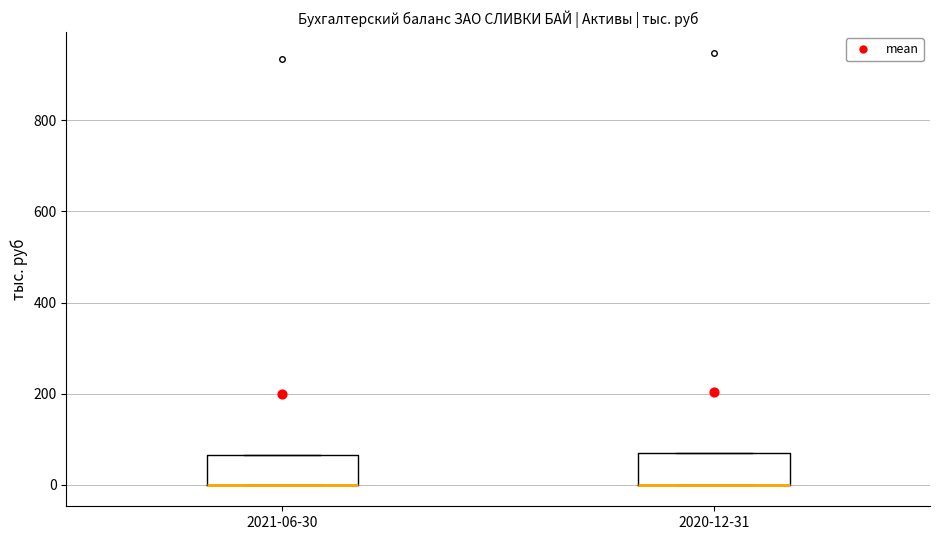

Reading left to right, read every box against the y-axis: the position of its median line, the range the box covers, and the ends of its whiskers. The values are not printed on the chart, so give them approximately, as read against the axis.

2021-06-30: median 0 (drawn on the box's lower edge), box 0 to 60, whiskers 0 to 60
2020-12-31: median 0 (drawn on the box's lower edge), box 0 to 60, whiskers 0 to 60